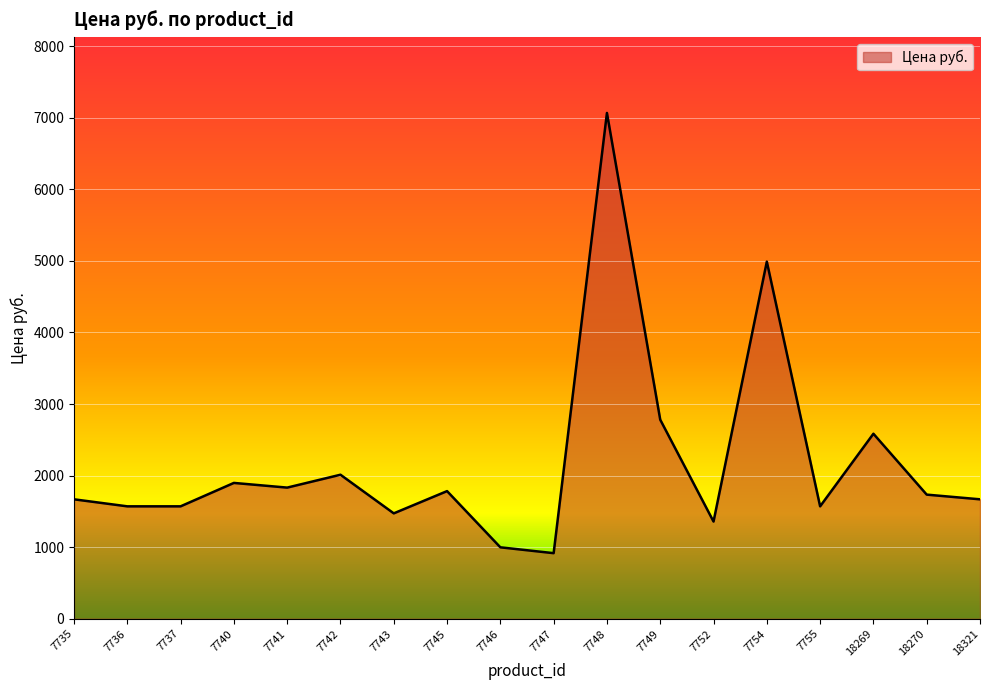

Count the number of data series in this chart.

1